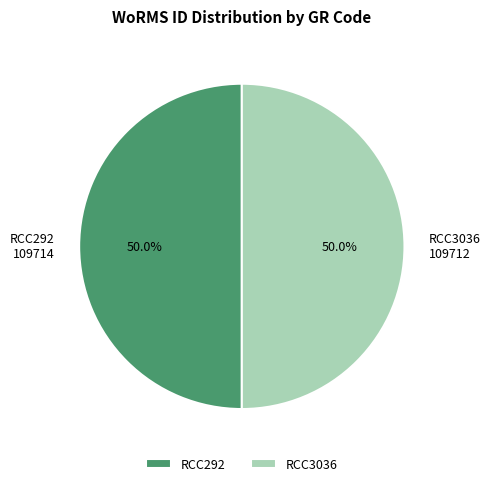

Is it true that RCC3036 is 50% of the pie?

True